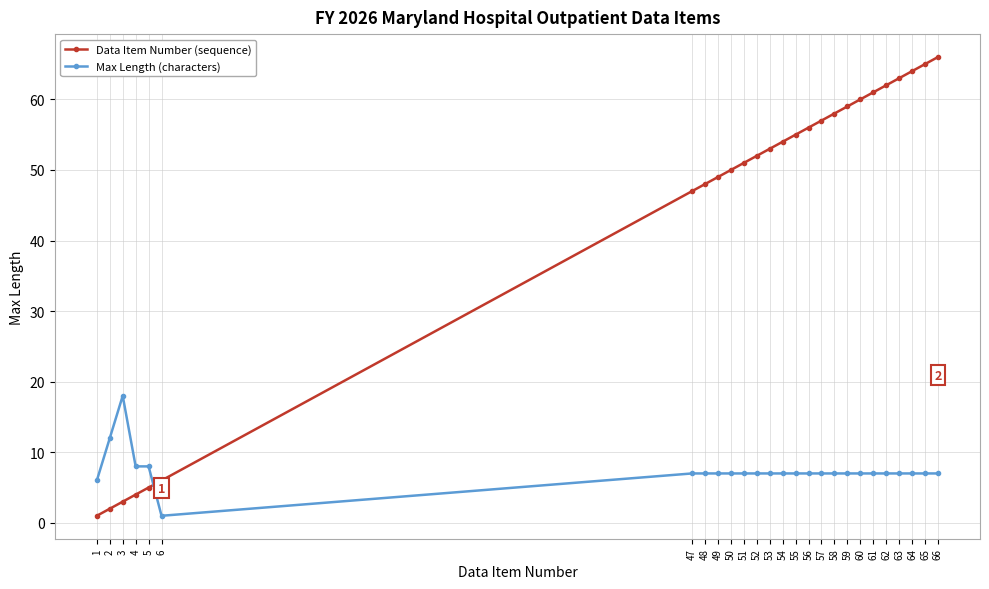

Where do Max Length (characters) and Data Item Number (sequence) first cross each other?

5 and 6